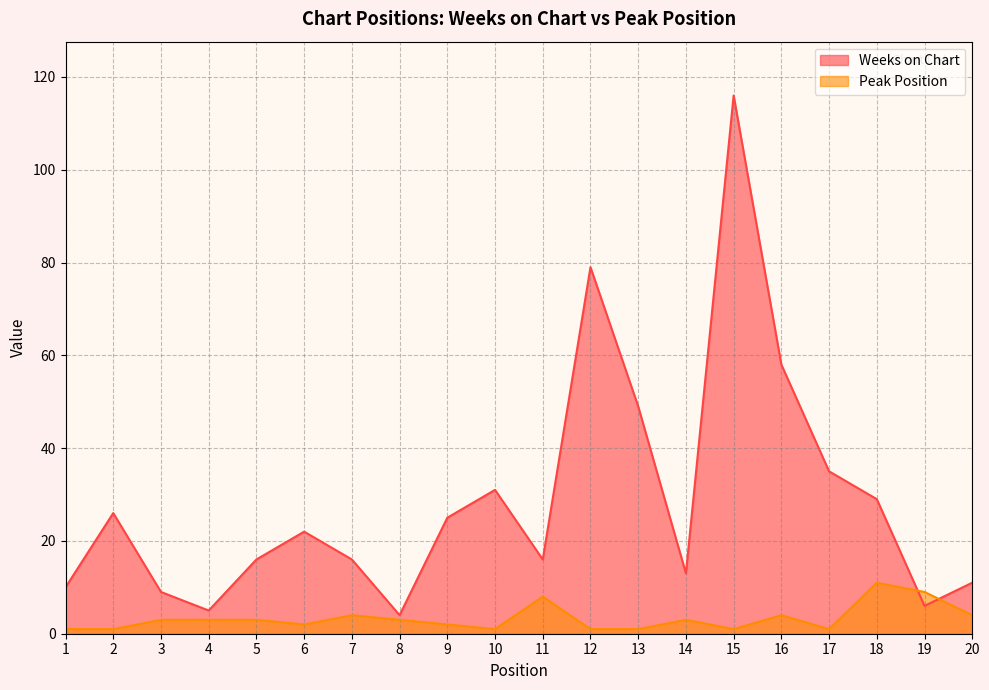

After their last crossing, which series has the higher values: Weeks on Chart or Peak Position?

Weeks on Chart